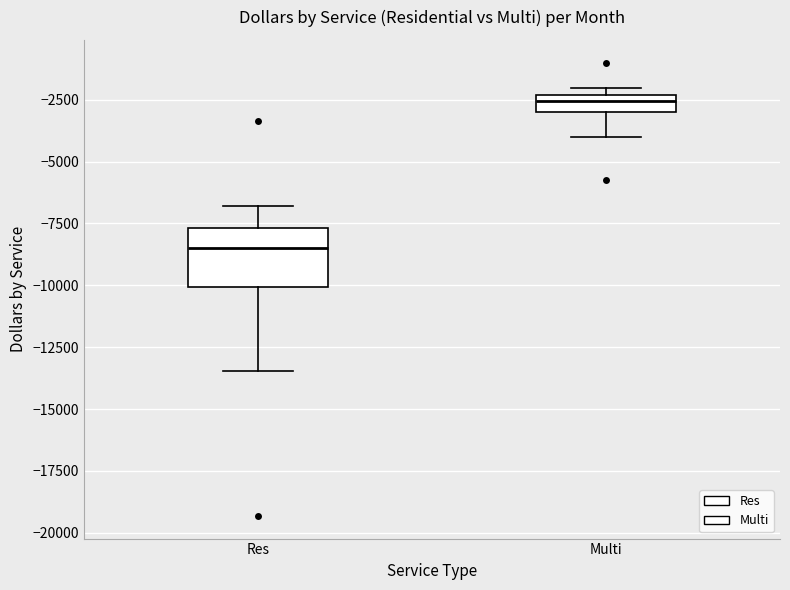

Which box has the highest median line?

Multi